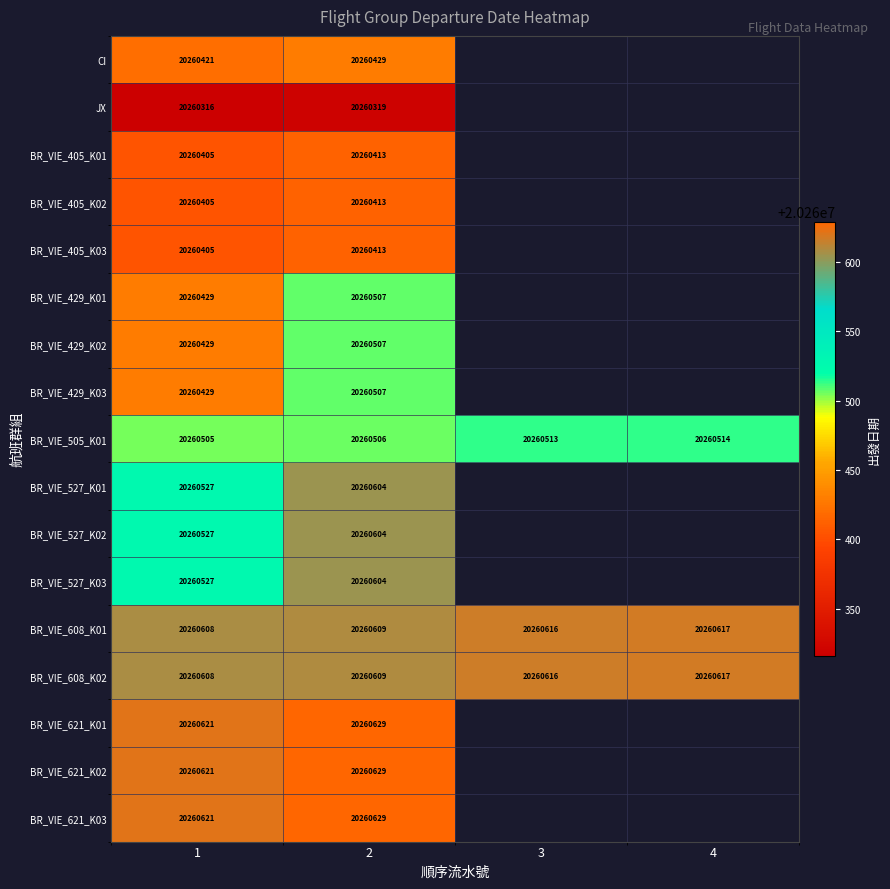

What is the difference between the maximum and minimum values in the BR_VIE_608_K01 series?

9